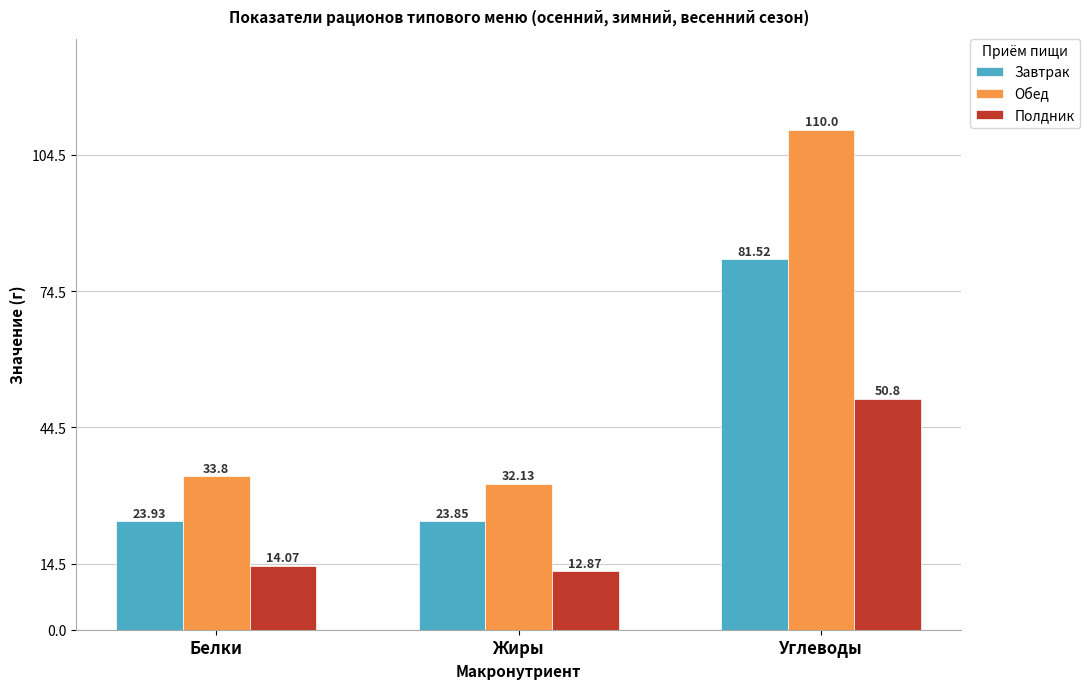

What is the minimum value for Завтрак?

23.9